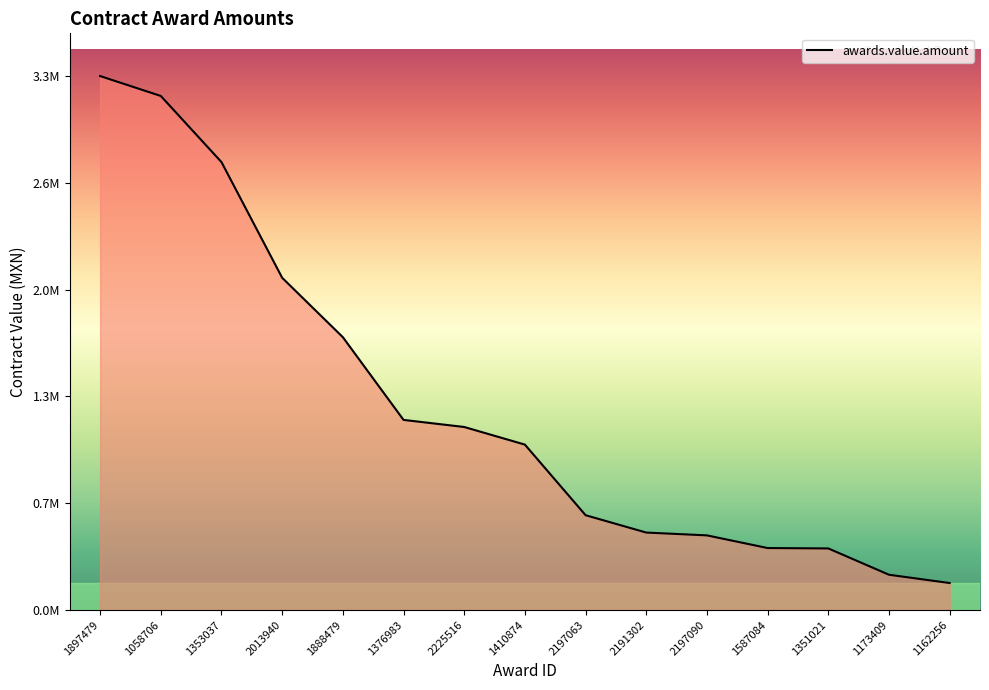

At which category does the chart reach its minimum across all series?

1162256